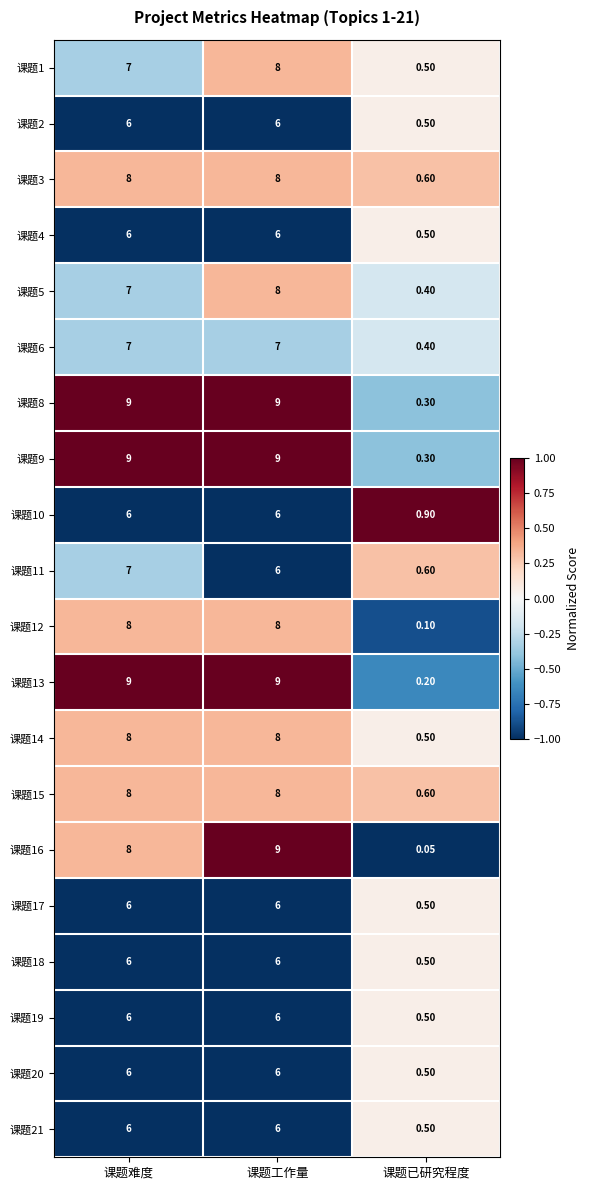

How many data points in 课题12 are less than 8?

1